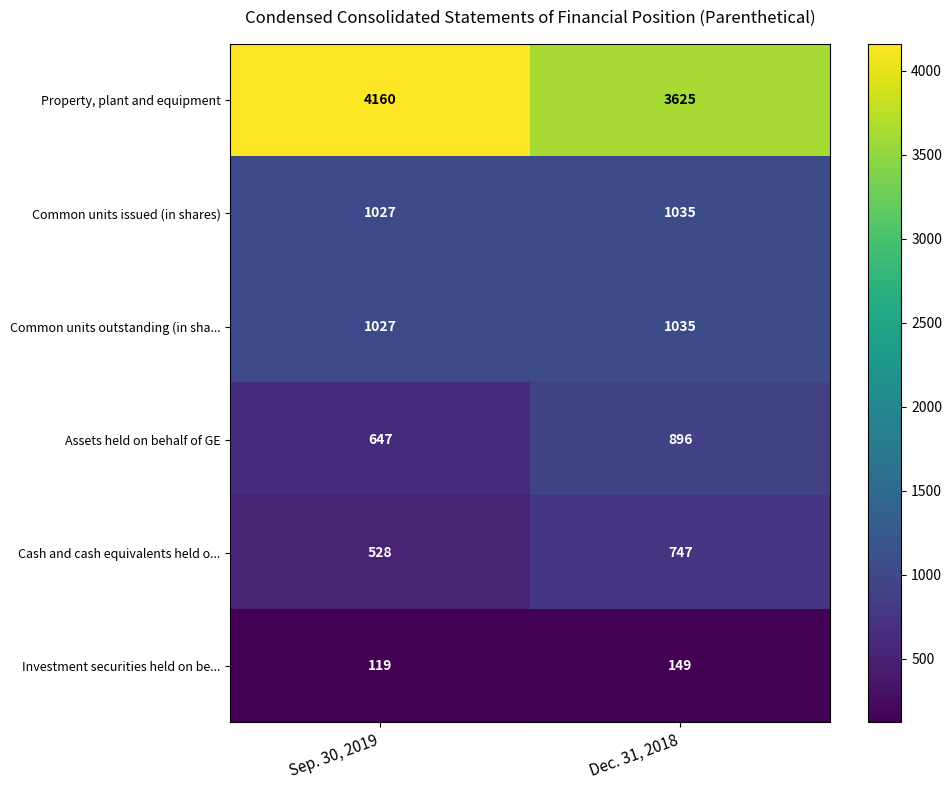

Which series has the largest range (max minus min)?

Property, plant and equipment